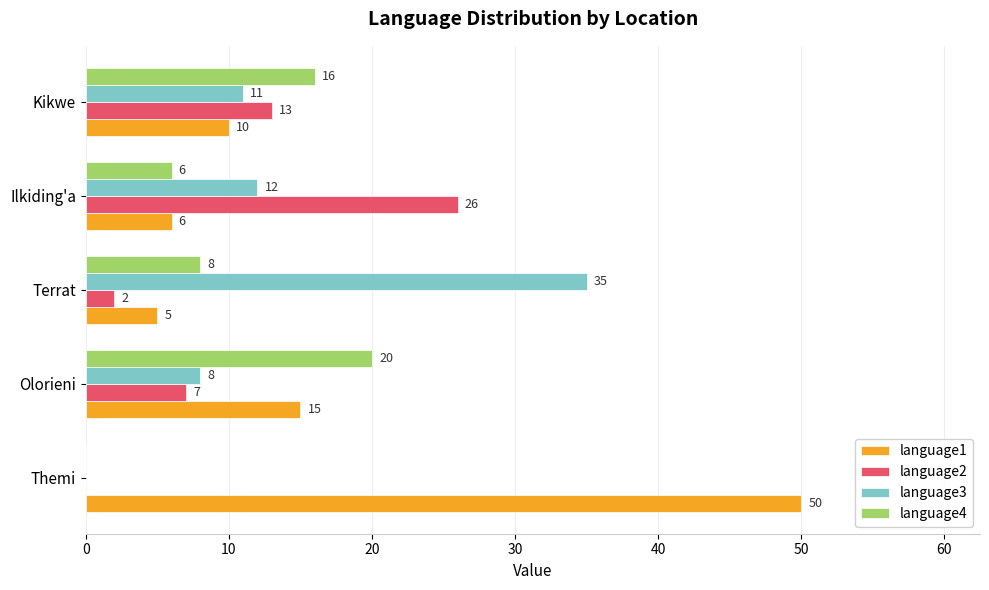

Is it true that language3 equals 12 at Ilkiding'a?

True